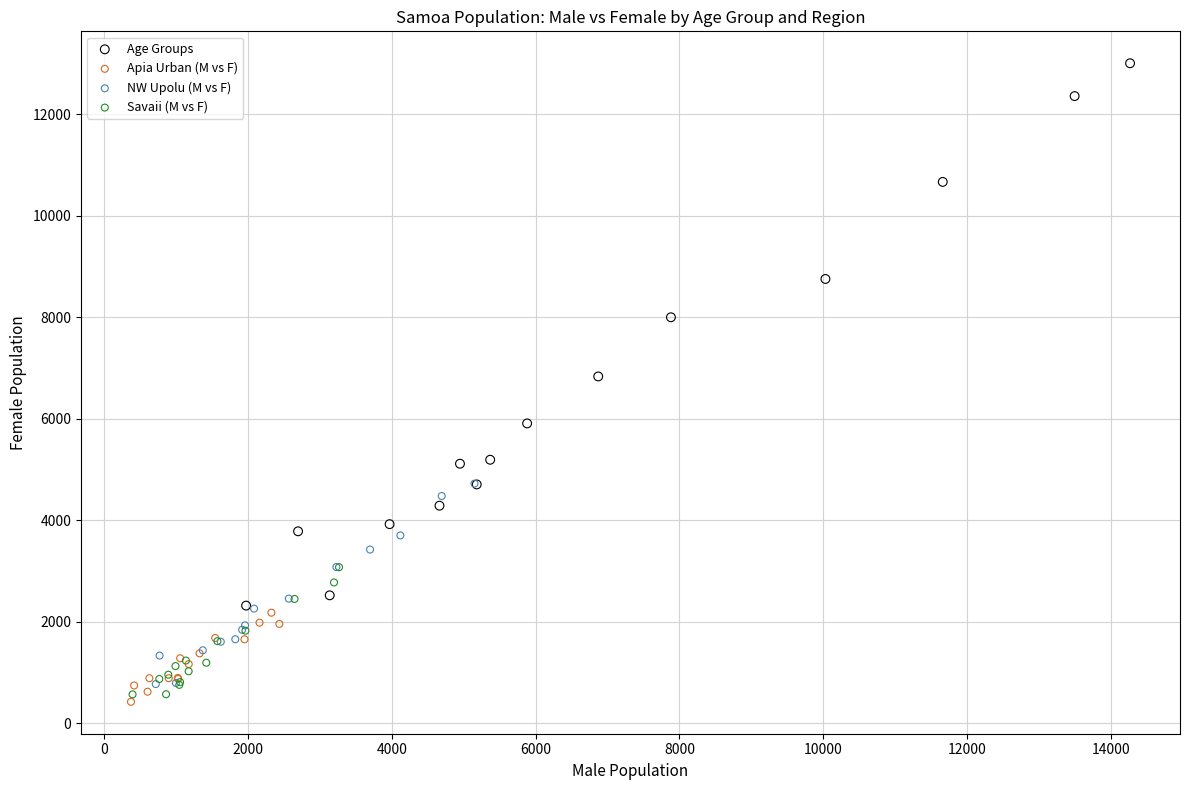

Which series has the largest Y range (max minus min)?

Age Groups